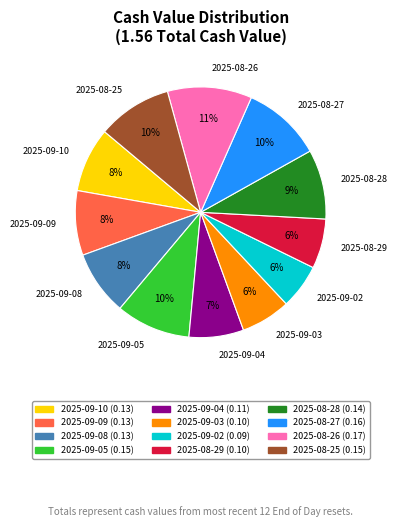

Is the sum of 2025-09-05 and 2025-08-27 greater than half?

No